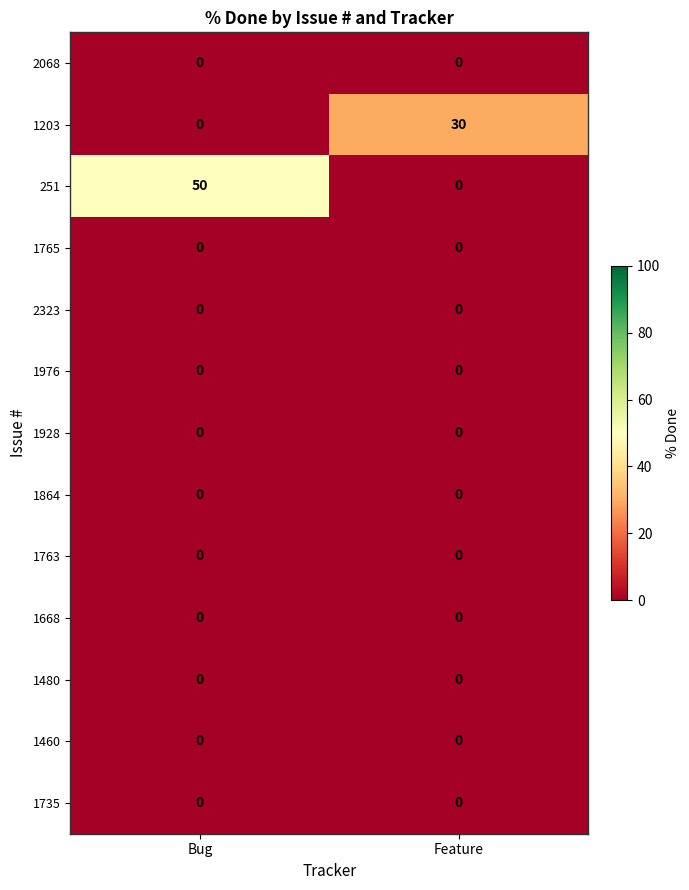

What is the total value across all series at Feature?

30